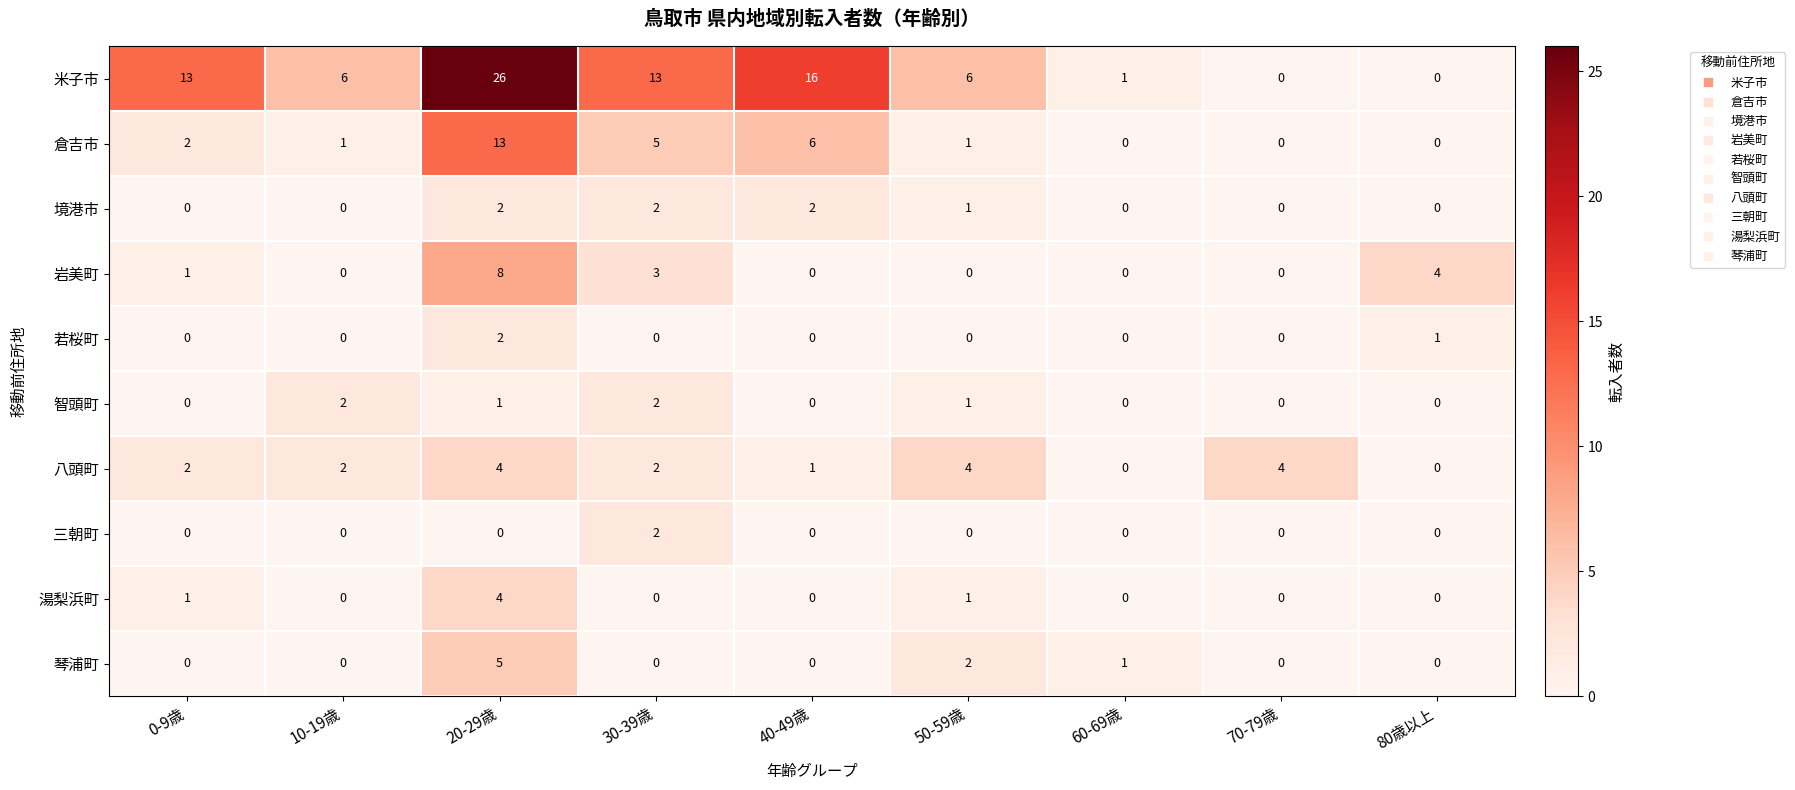

What is the sum of all 岩美町 values?

16